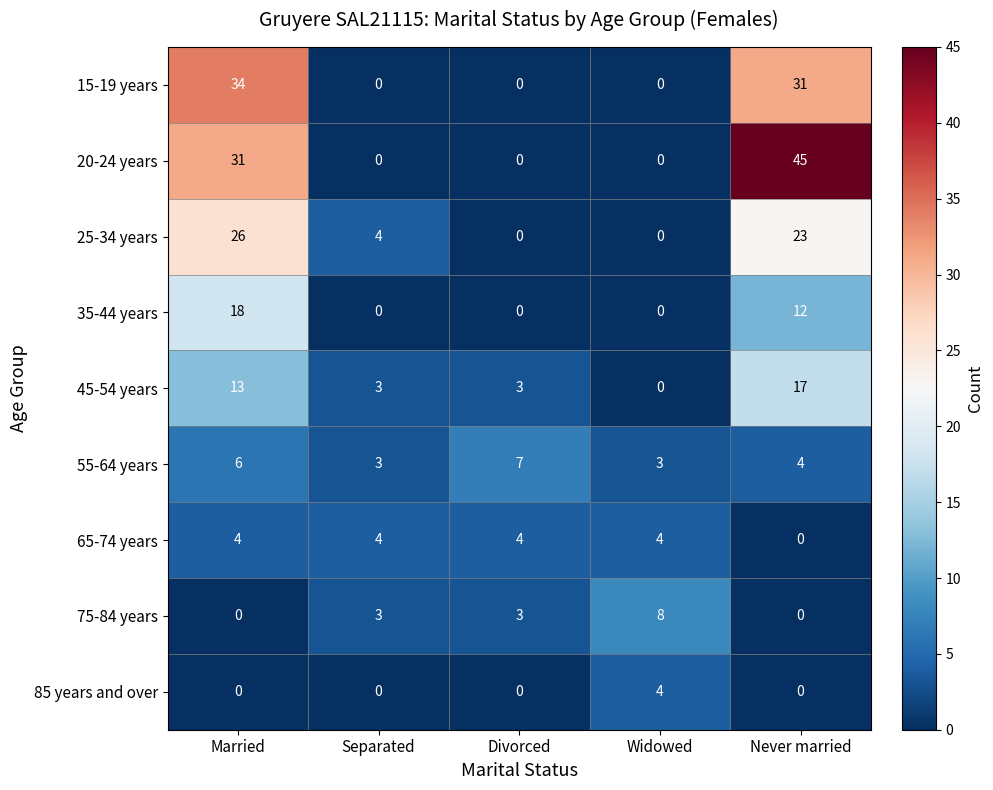

Which series has the widest spread of values?

20-24 years